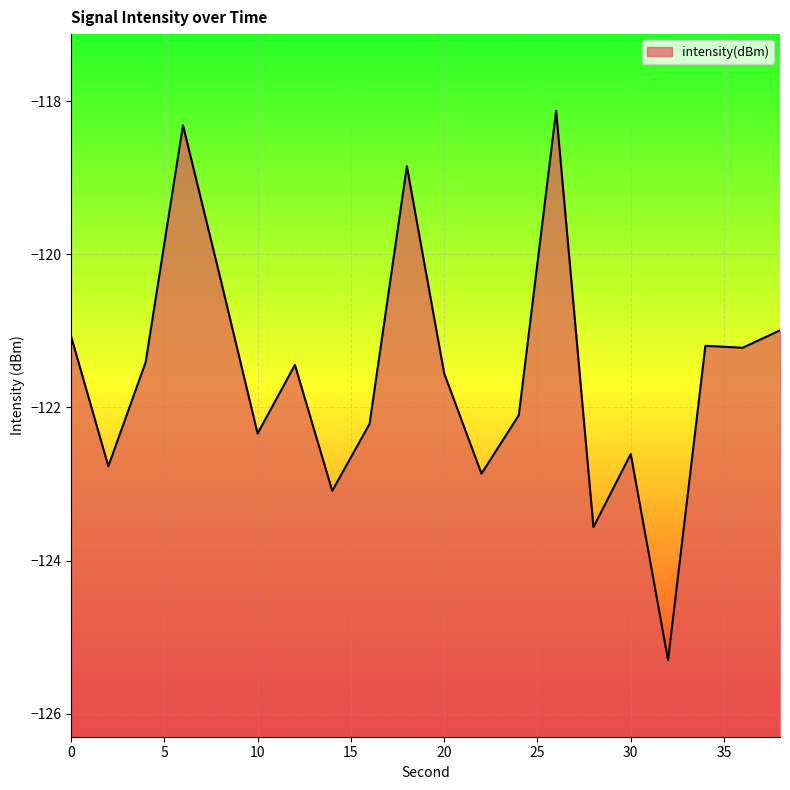

The chart shows a value of -198.7 at 10. True or false?

False